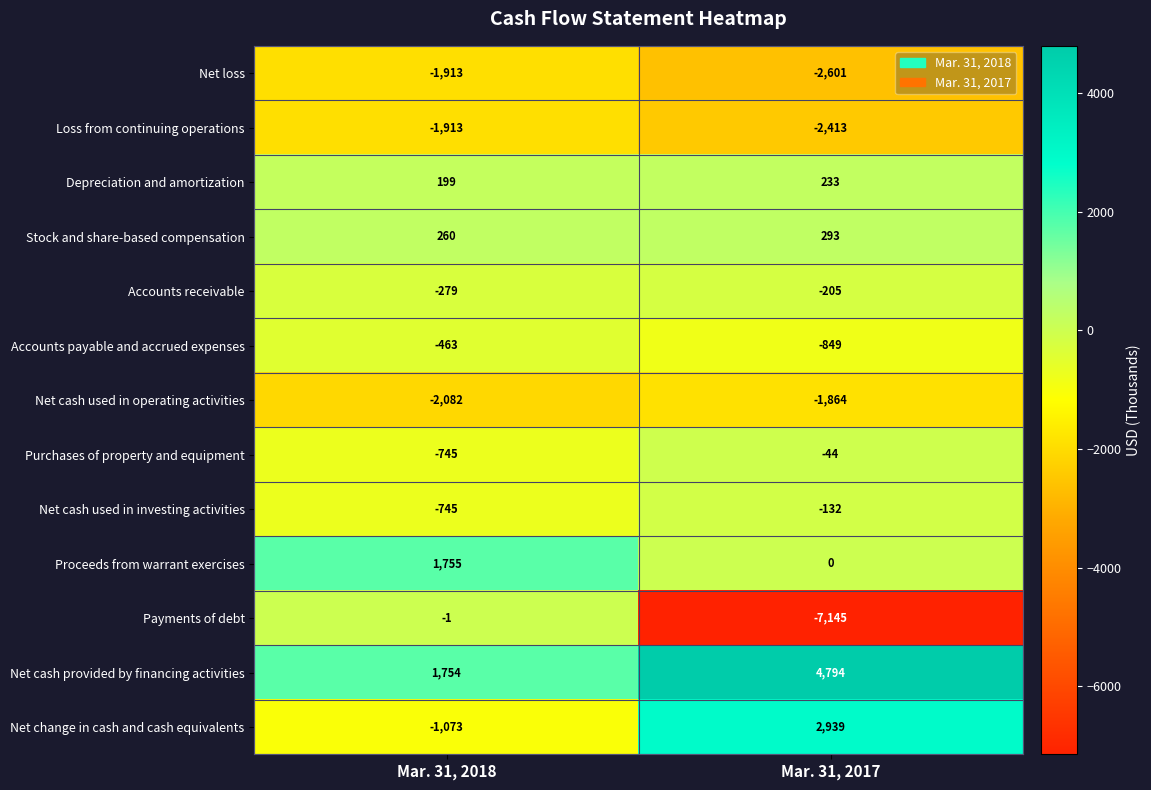

What is the total value across all series at Mar. 31, 2018?

-5246